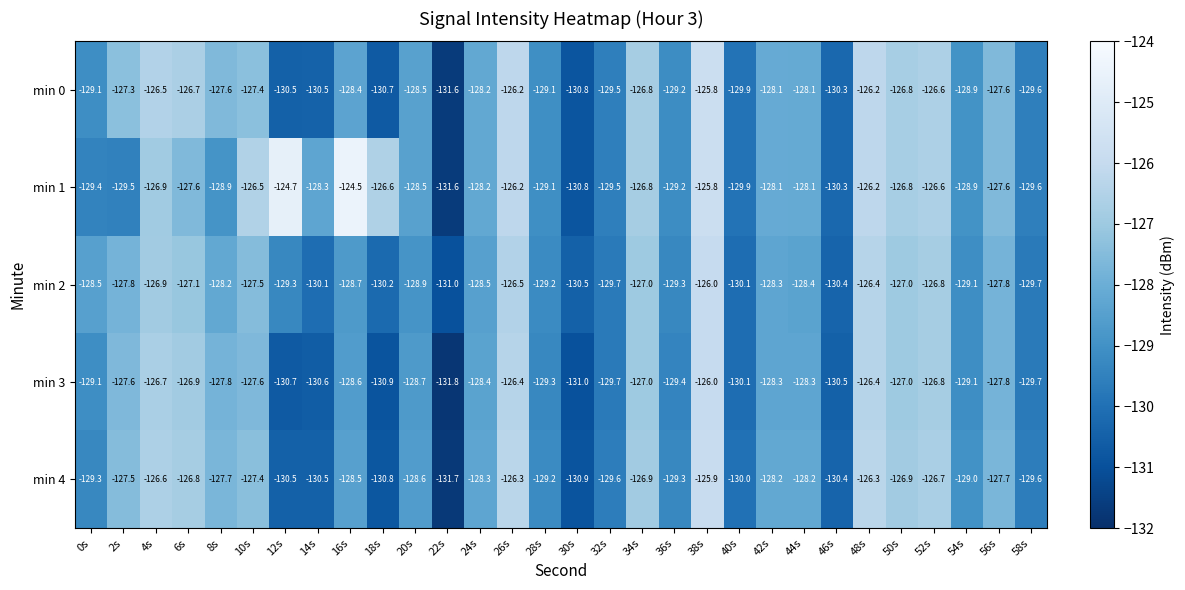

How many values in the min 2 series exceed -128?

11